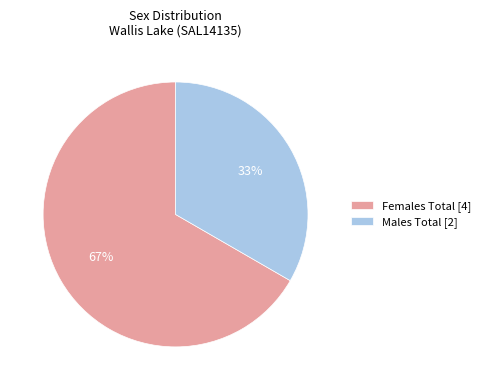

How many slices are in this pie chart?

2